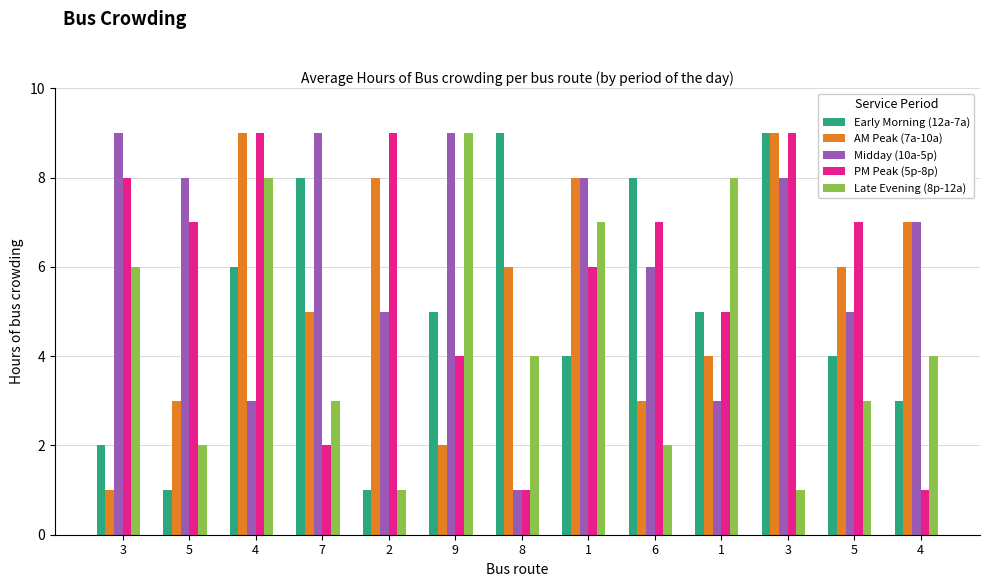

Where is Late Evening (8p-12a) nearest to the value 5?

3